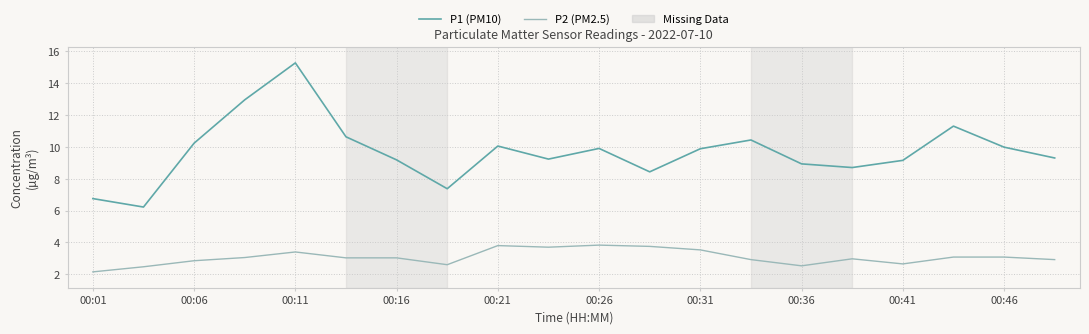

List the series in order of their peak value, highest first.

P1 (PM10), P2 (PM2.5)